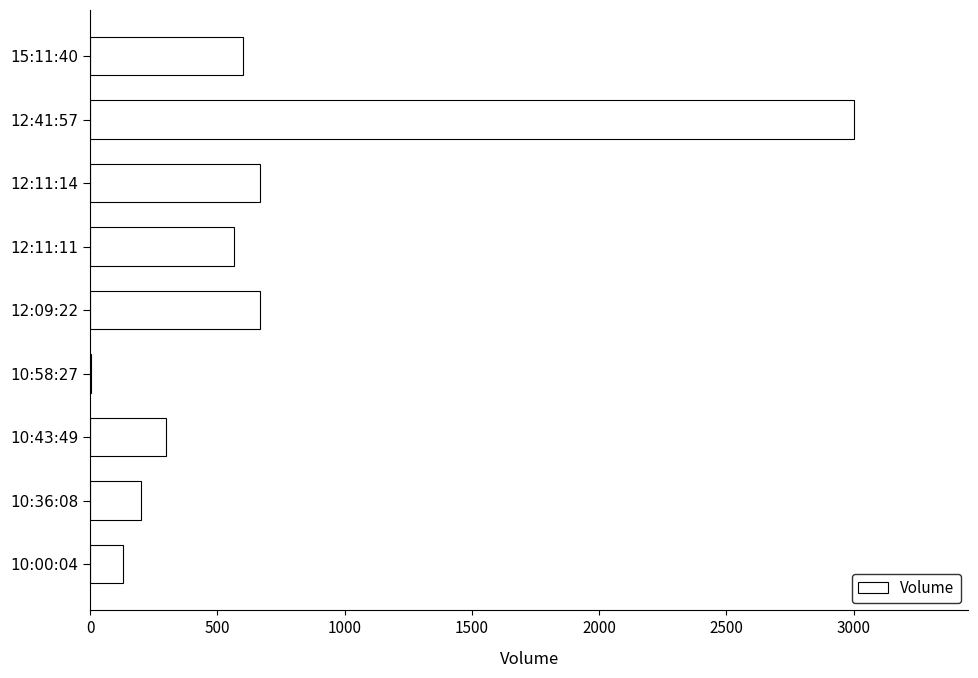

What is the sum of all values?

6135